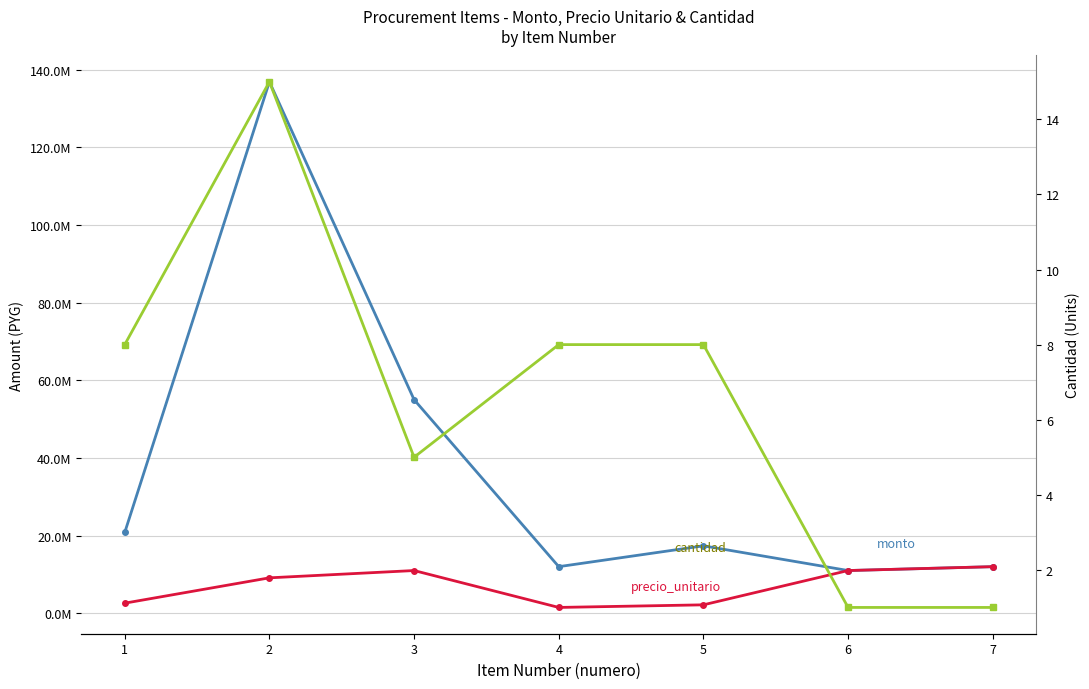

Which series changed the most between 2 and 5?

monto